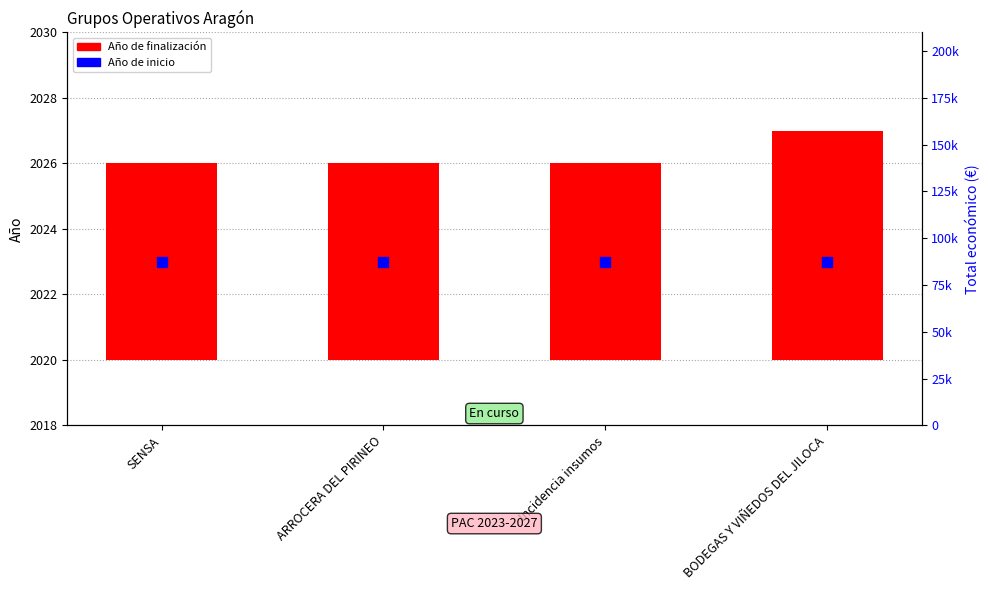

Which series contains the lowest Y value?

Año de finalización